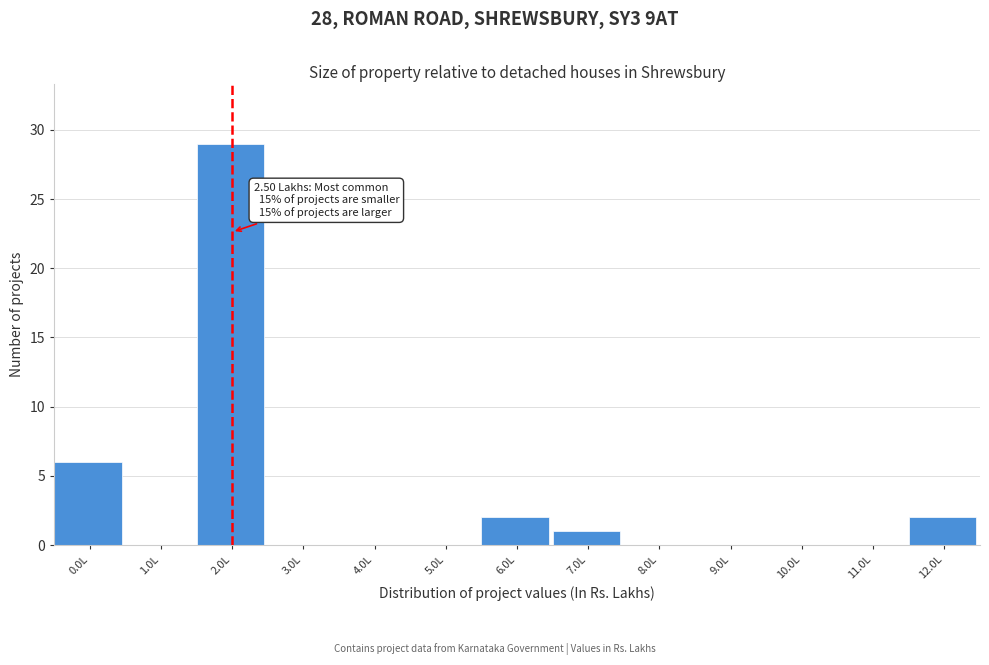

Reading right to left, extract all data points from this chart.

12.0L=2	11.0L=0	10.0L=0	9.0L=0	8.0L=0	7.0L=1	6.0L=2	5.0L=0	4.0L=0	3.0L=0	2.0L=29	1.0L=0	0.0L=6